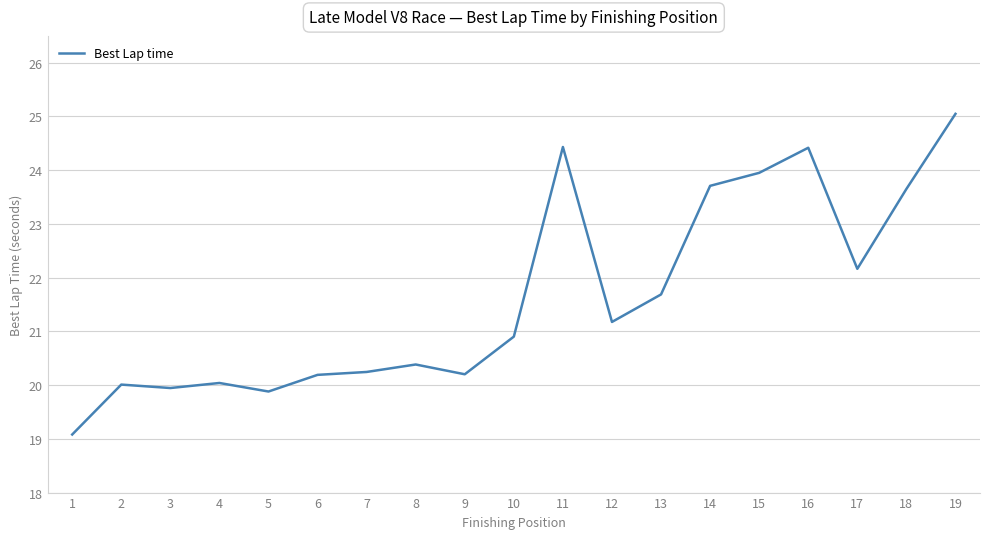

What is the approximate value at 3?

19.9